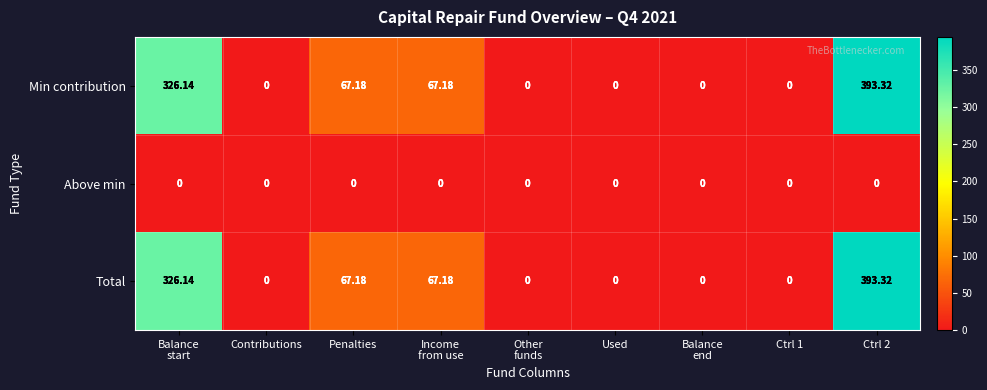

Count the number of data series in this chart.

3